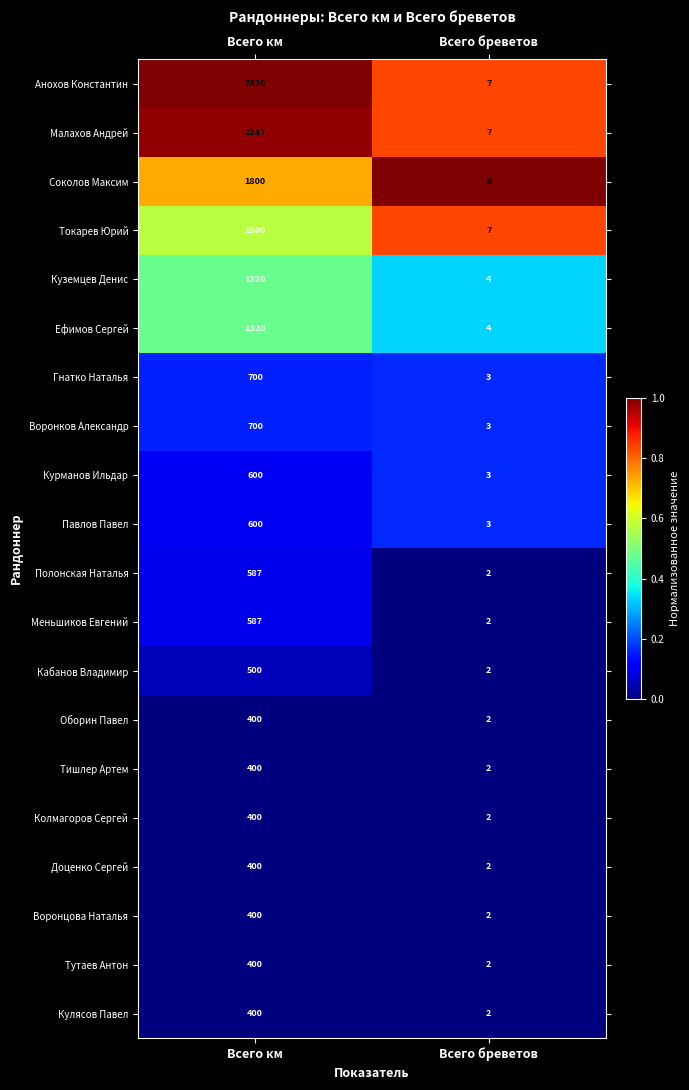

At which category is the sum across all series the highest?

Всего км